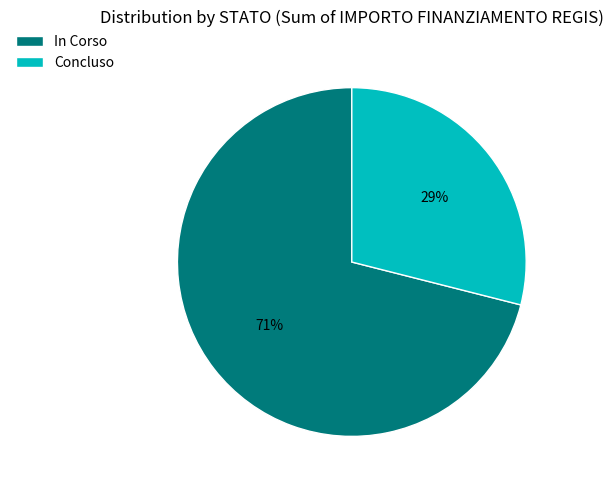

Which has a higher value, Concluso or In Corso?

In Corso